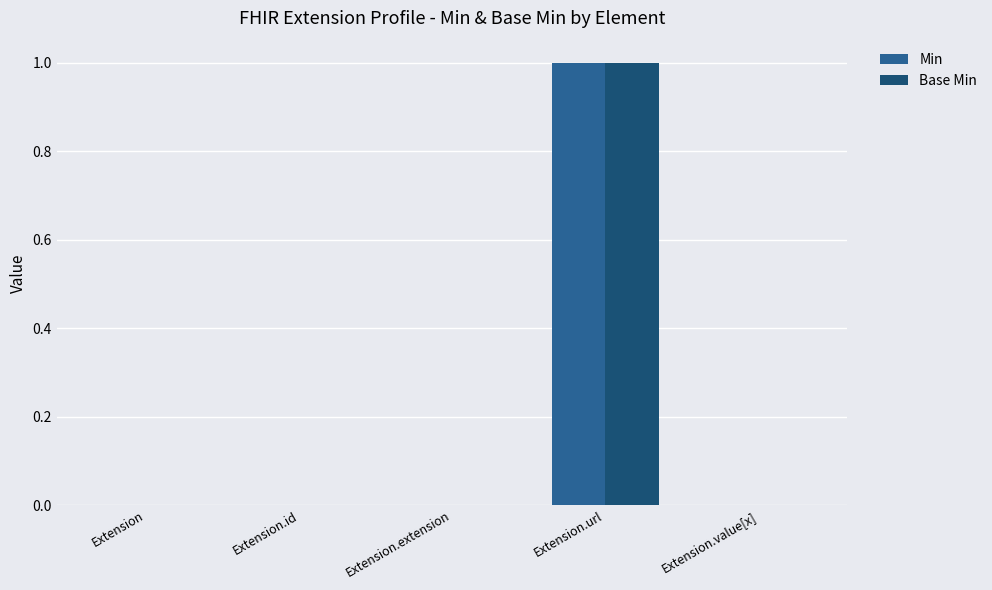

At which category is the sum across all series the highest?

Extension.url